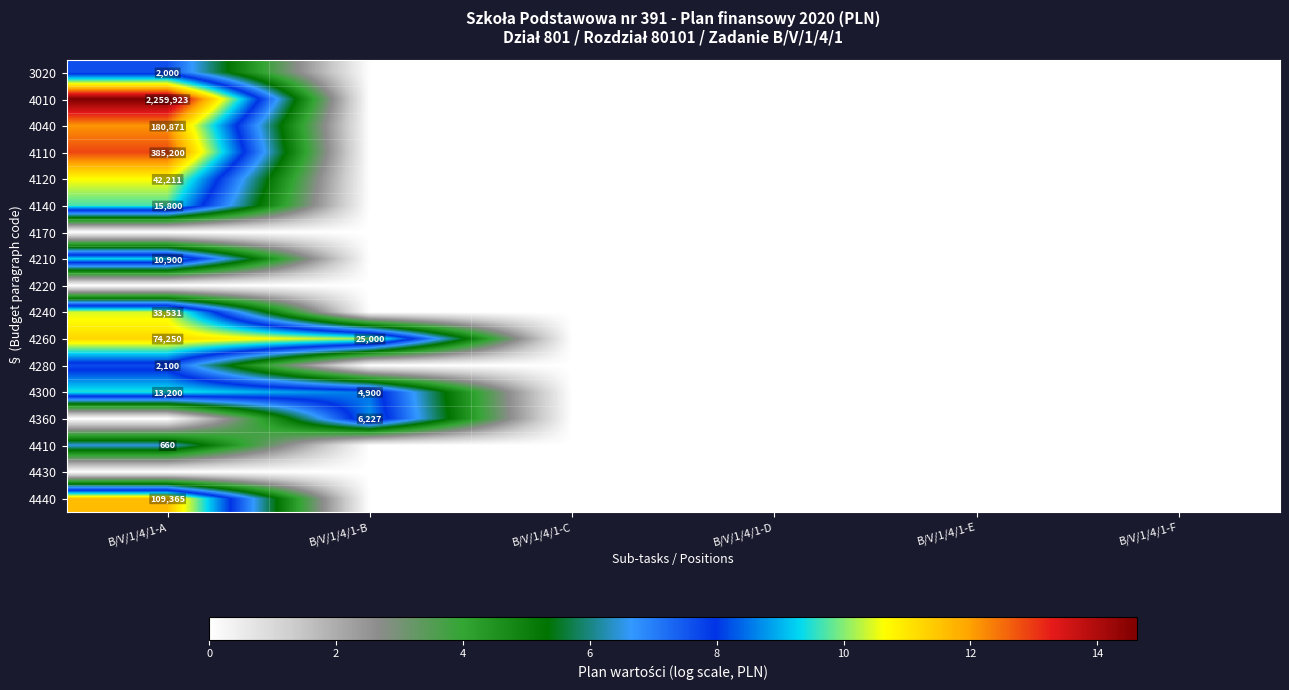

Which series has the largest range (max minus min)?

4010